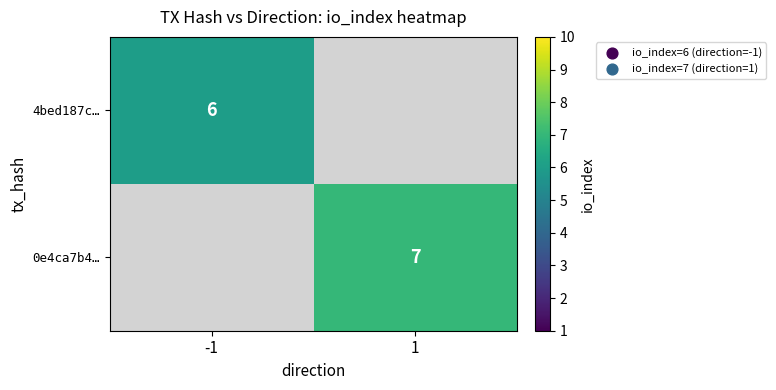

The 0e4ca7b4… series shows 3 at 1. True or false?

False